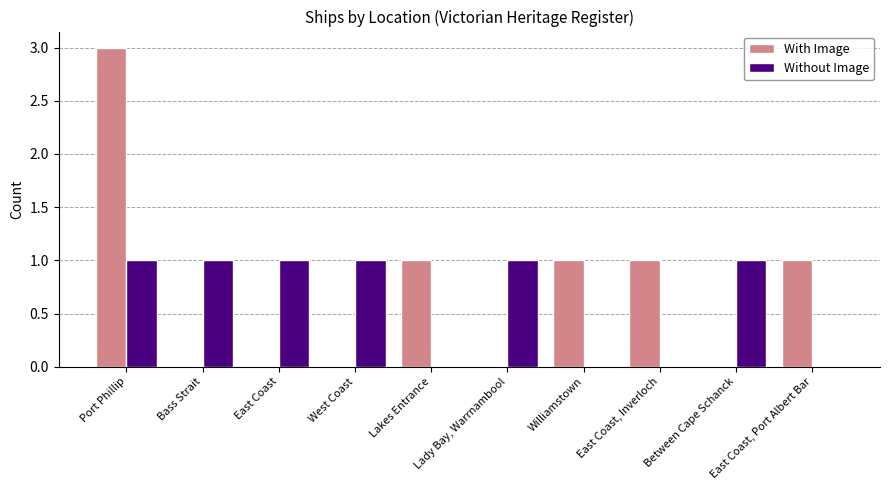

True or false: With Image has a value of 0 at Bass Strait.

True